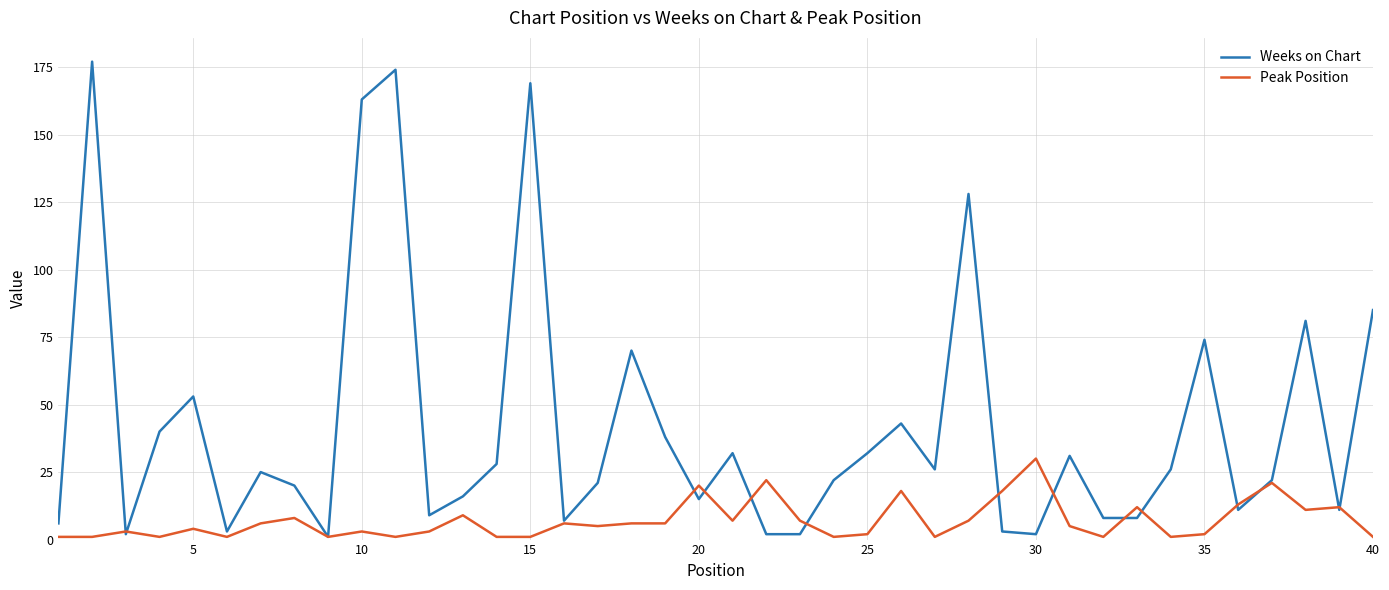

Which series has the largest range (max minus min)?

Weeks on Chart